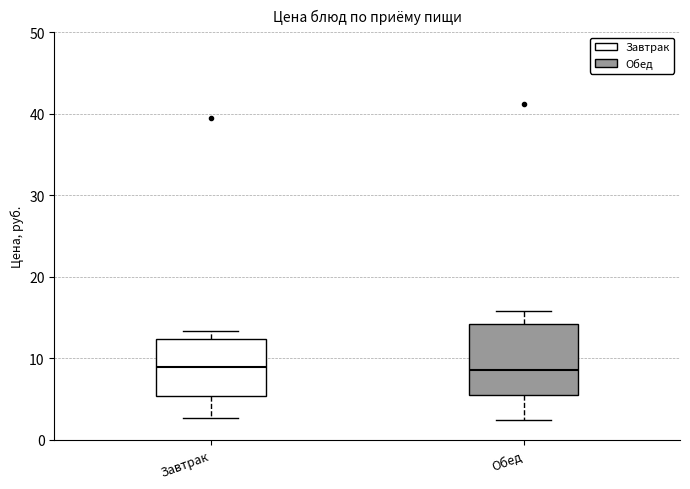

Where is the upper edge of the box for Обед on the y-axis? The values are not printed on the chart, so give them approximately, as read against the axis.

14